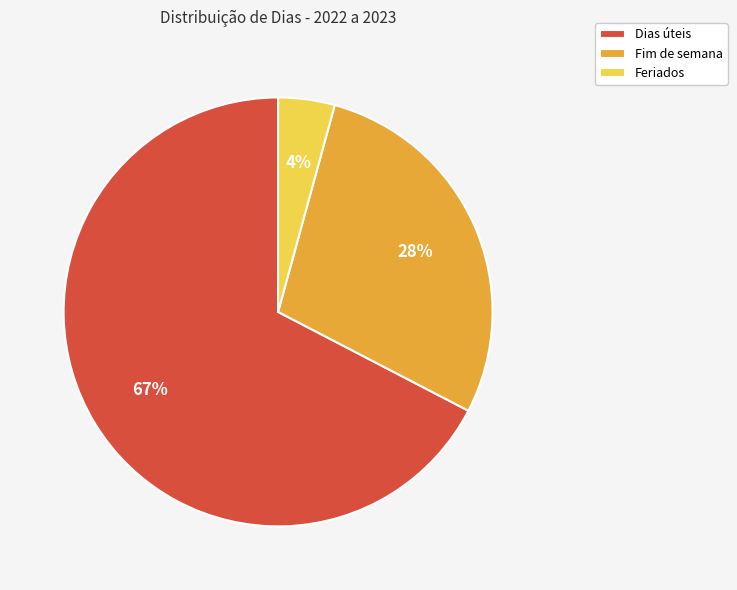

How many slices are in this pie chart?

3